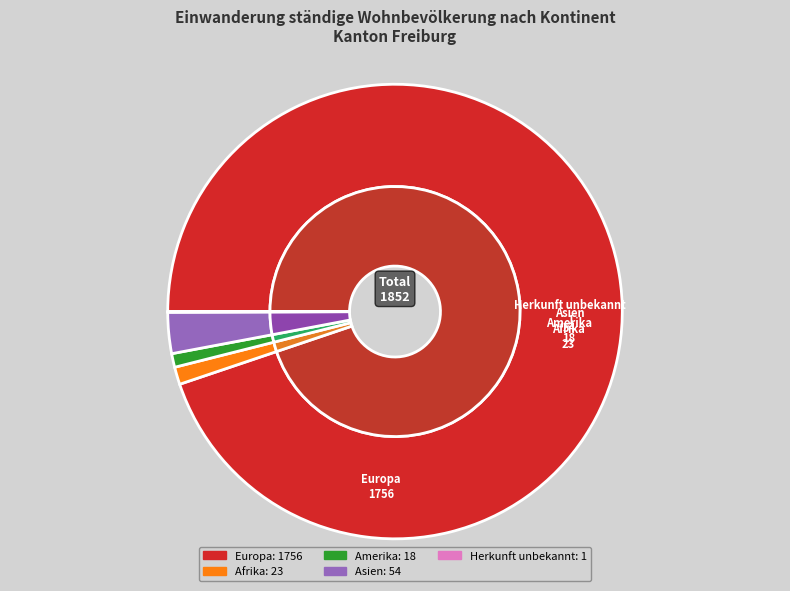

Does any single category account for the majority?

Yes